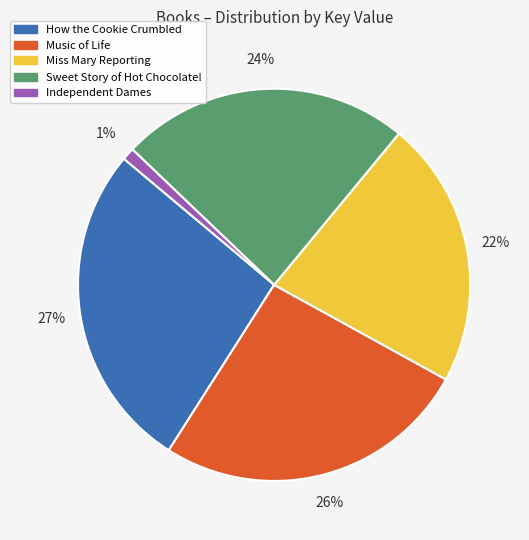

Is it true that Miss Mary Reporting is 22% of the pie?

True